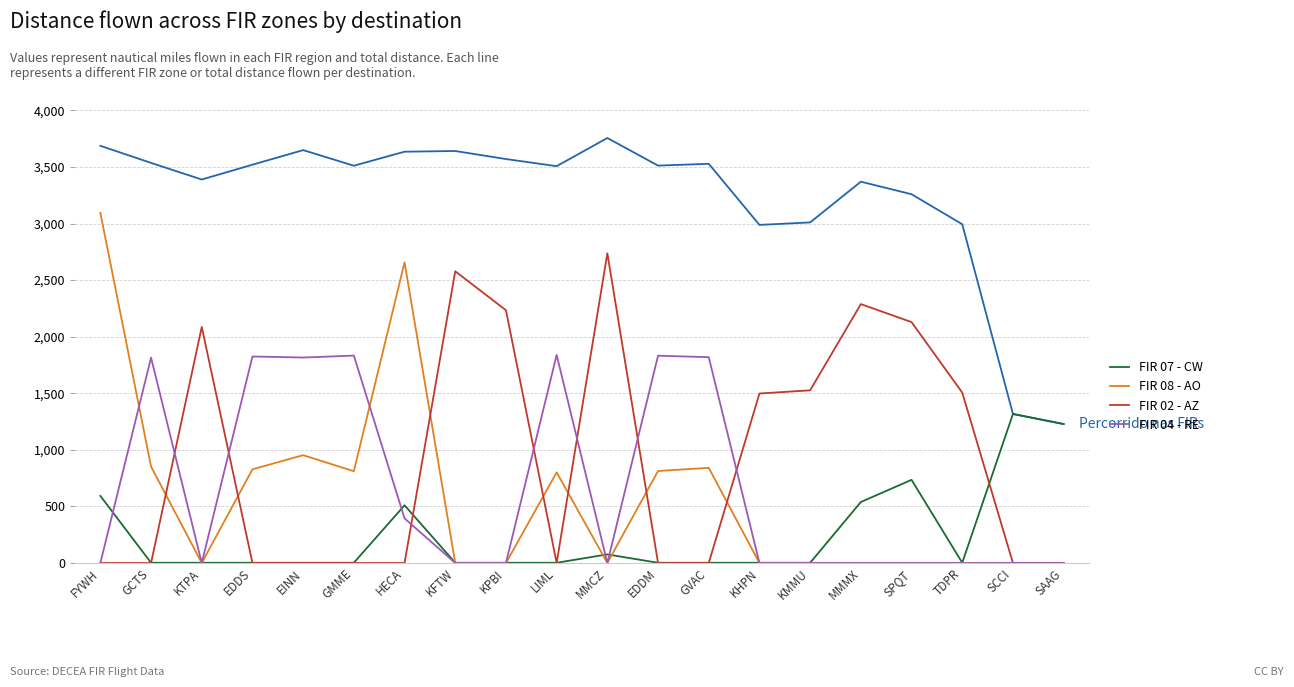

What is the difference between the highest and lowest values at HECA?

3635